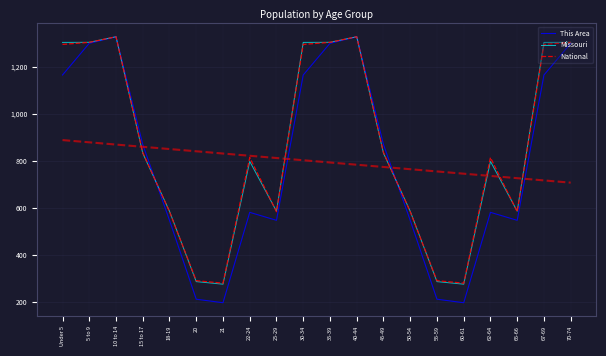

At which label does Missouri first exceed 832?

Under 5